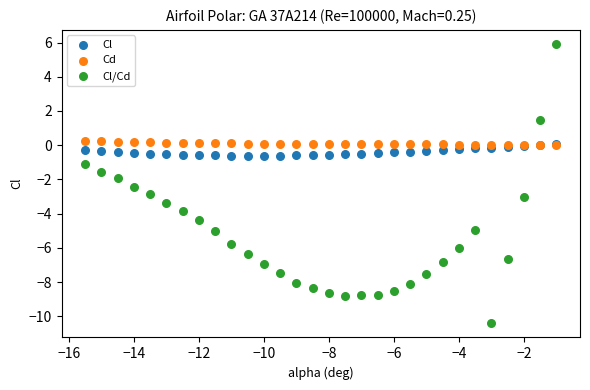

What are all the series names shown in the legend?

Cl, Cd, Cl/Cd